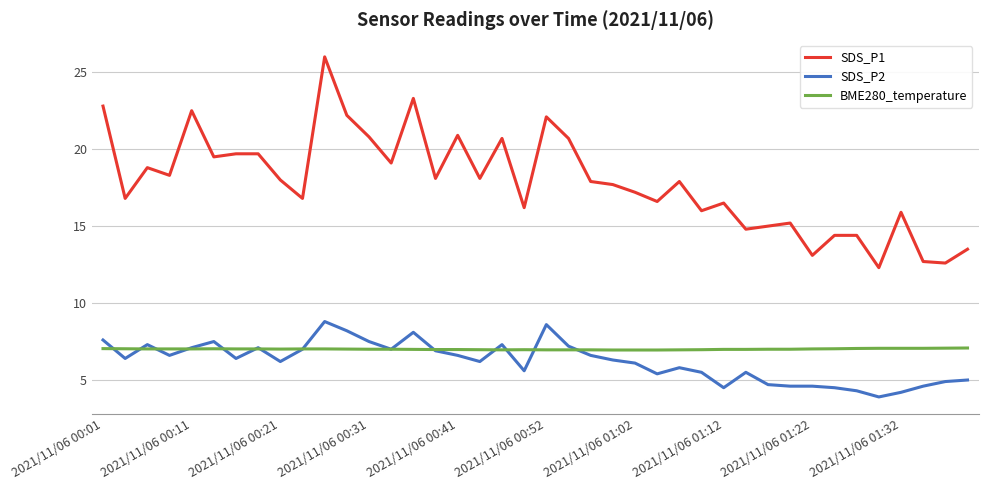

Rank the series by their maximum value, from lowest to highest.

BME280_temperature, SDS_P2, SDS_P1